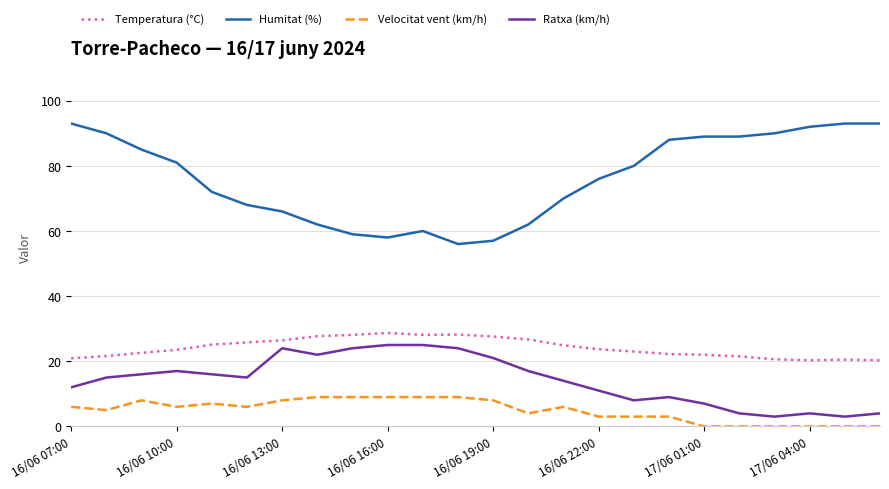

What is the sum of all Ratxa (km/h) values?

340.0